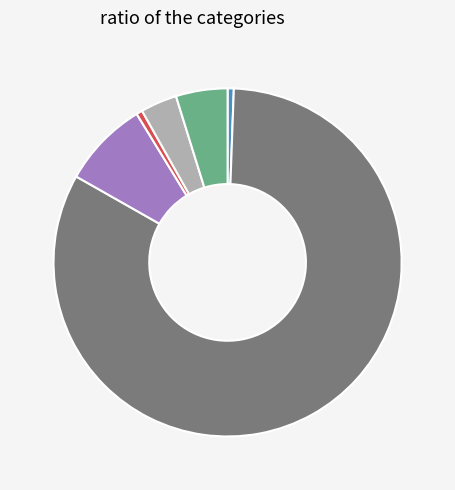

To the nearest percent, what is the difference between the 住房公积金 and 学前教育 slice percentages?

4%